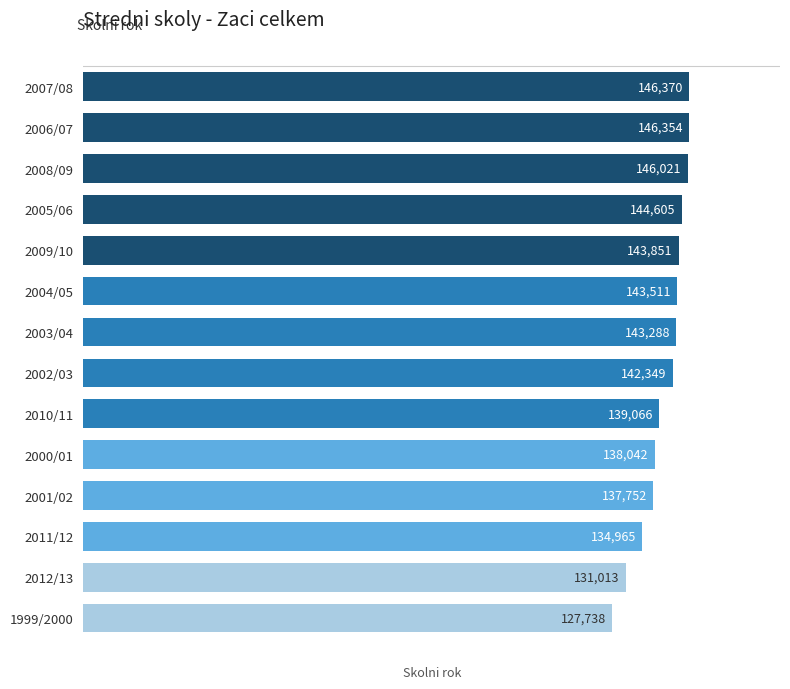

True or false: the data shows 139066 at 2010/11.

True